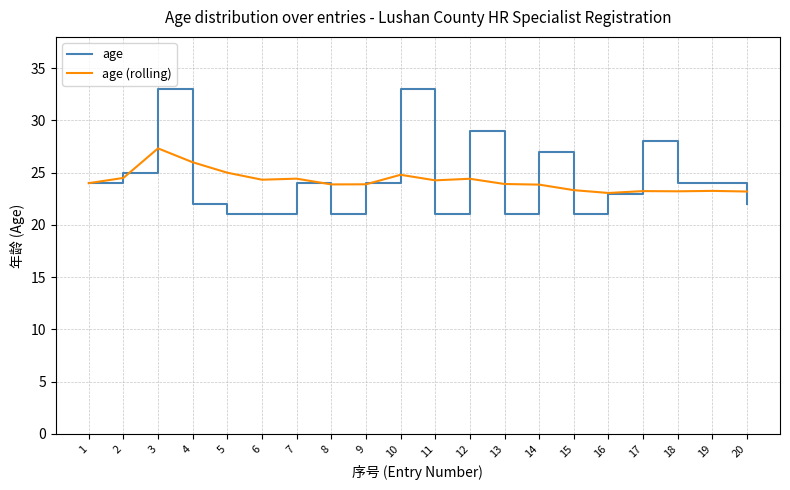

Rank the series at 11 from lowest to highest value.

age, age (rolling)